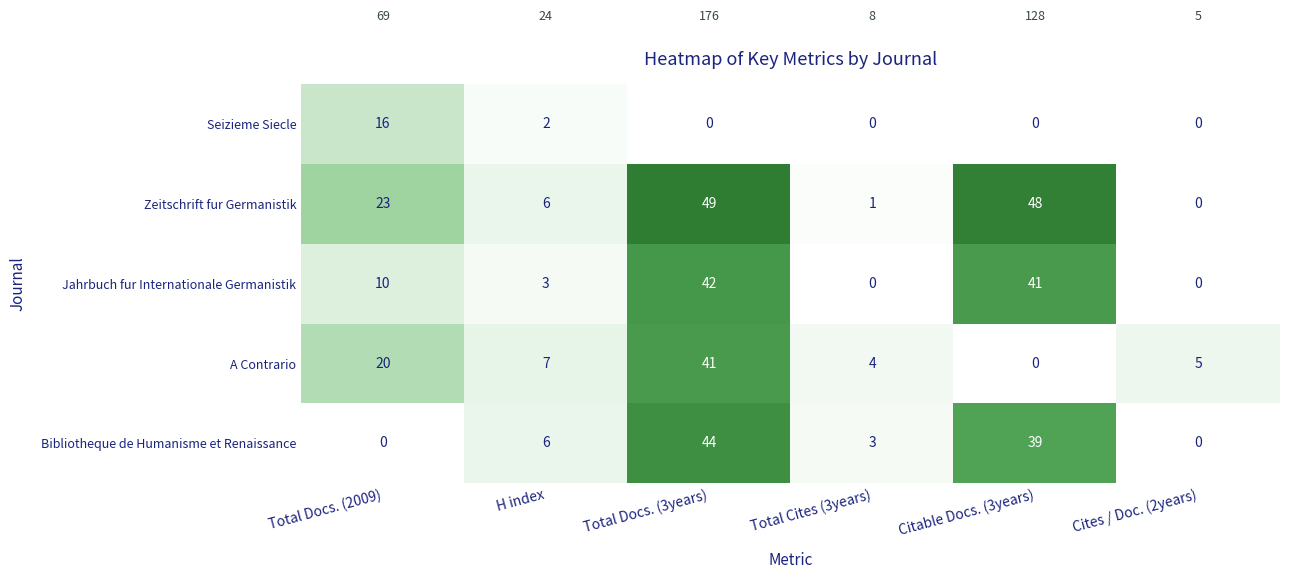

At which category is the sum across all series the highest?

Total Docs. (3years)